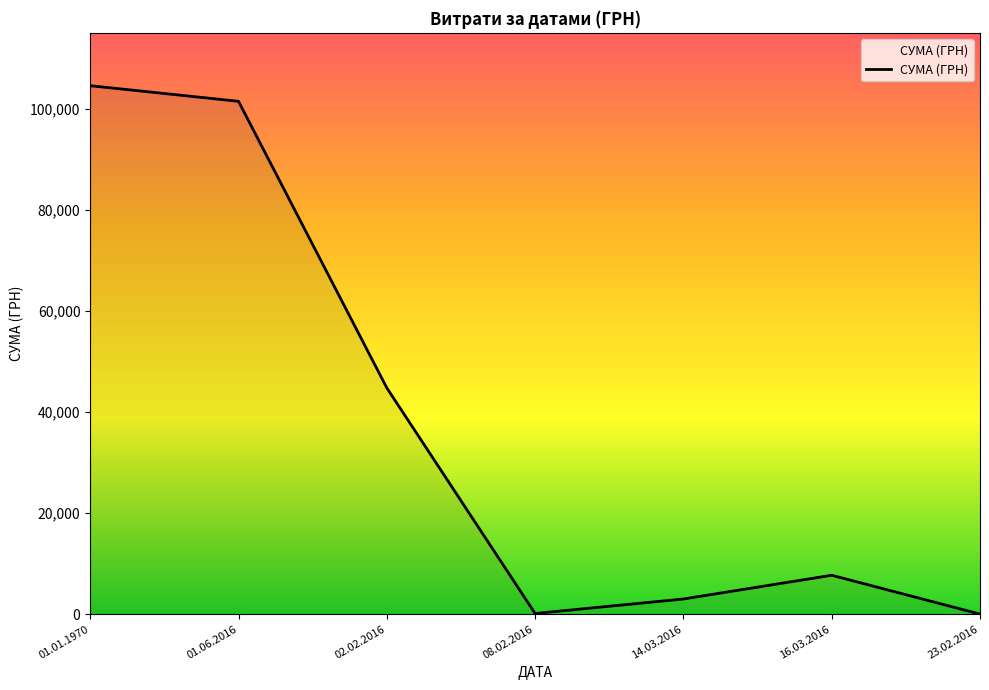

What is the change in value from 01.06.2016 to 16.03.2016?

-93848.8